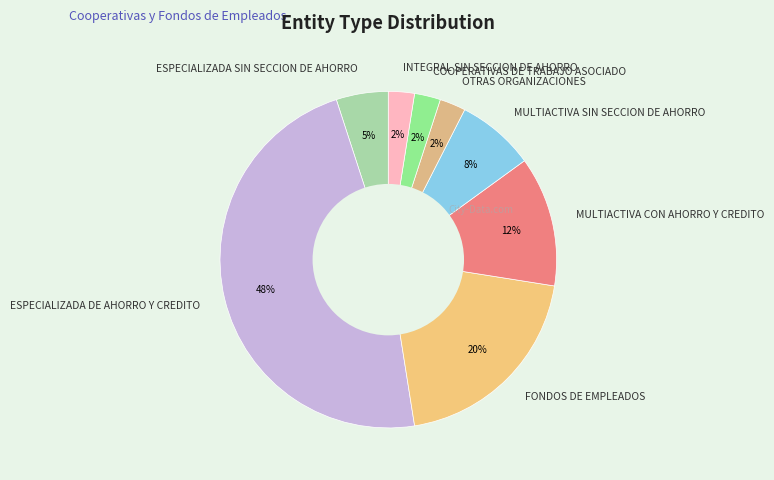

Is the sum of ESPECIALIZADA SIN SECCION DE AHORRO and FONDOS DE EMPLEADOS greater than half?

No